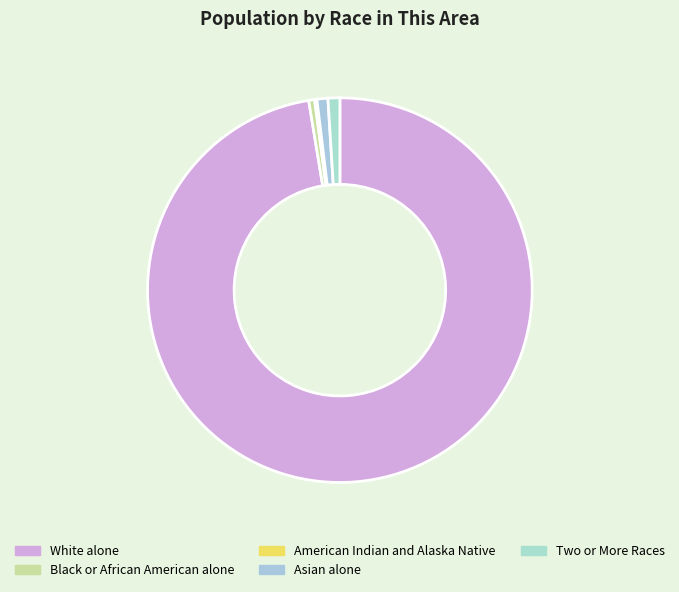

Does any single category account for the majority?

Yes